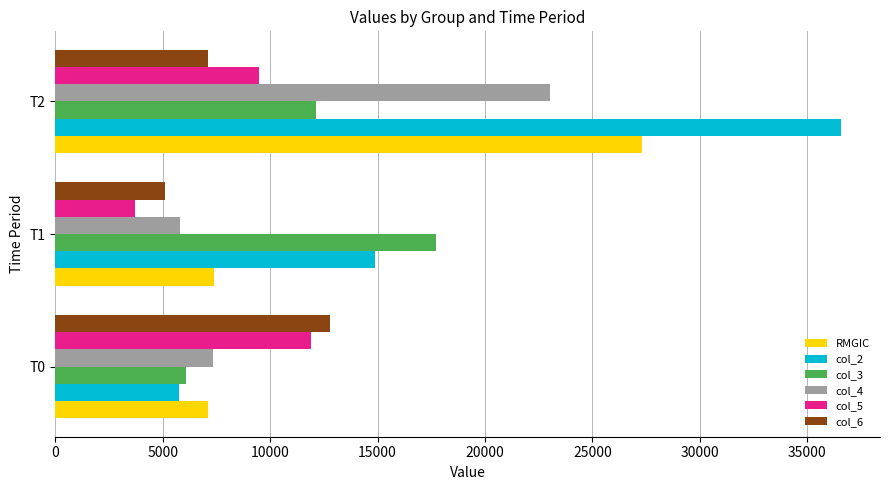

Which series has the largest range (max minus min)?

col_2